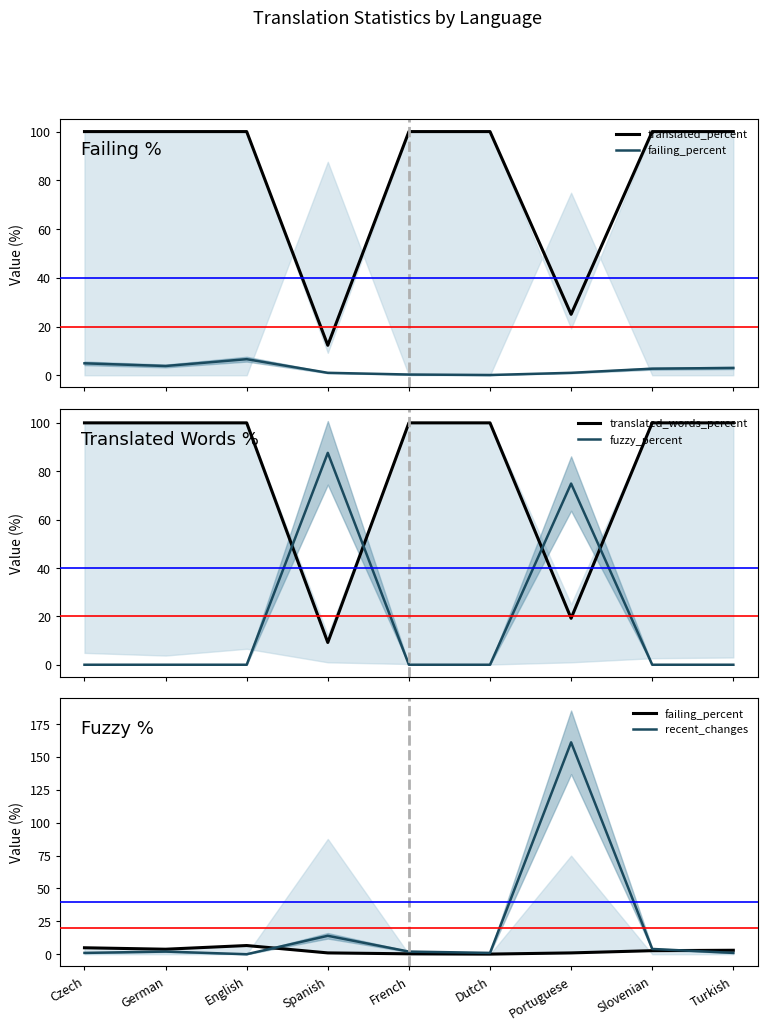

How many lines are shown in the chart?

5